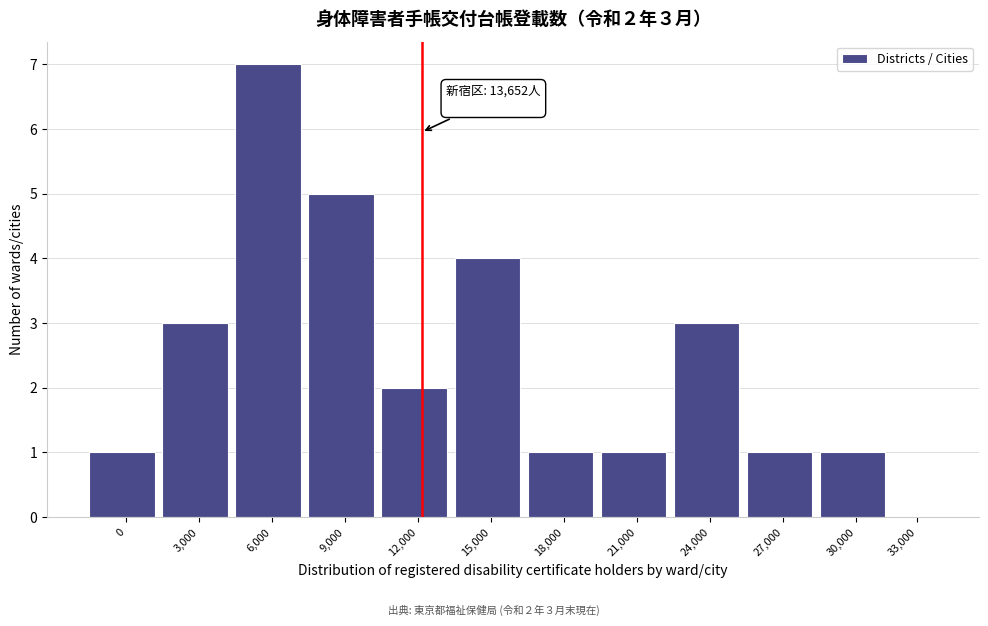

Reading left to right, list all the values displayed in this chart.

0=1	3,000=3	6,000=7	9,000=5	12,000=2	15,000=4	18,000=1	21,000=1	24,000=3	27,000=1	30,000=1	33,000=0